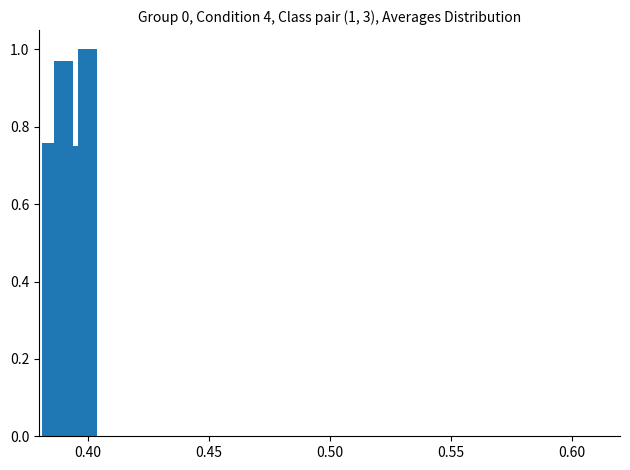

What is the sum of all values?

3.5